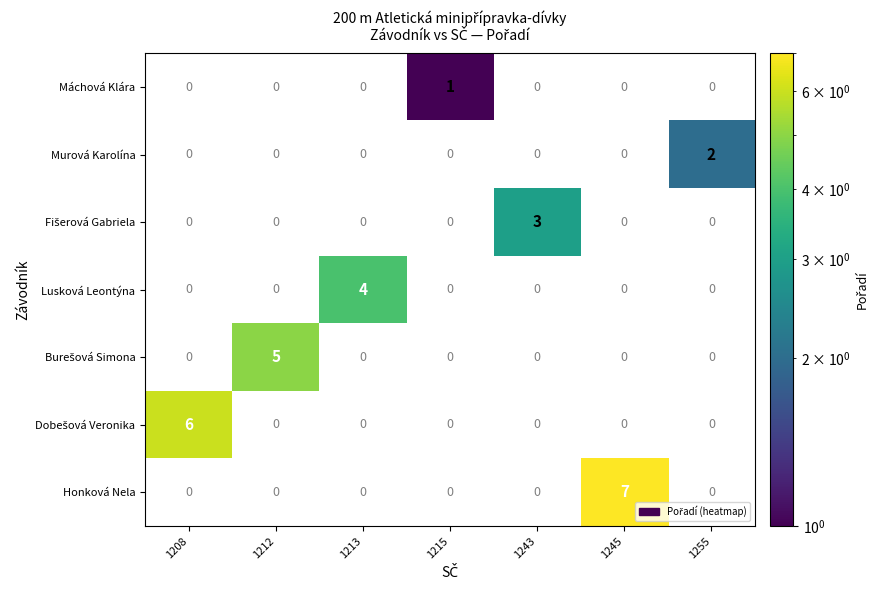

What is the total value across all series at 1213?

4